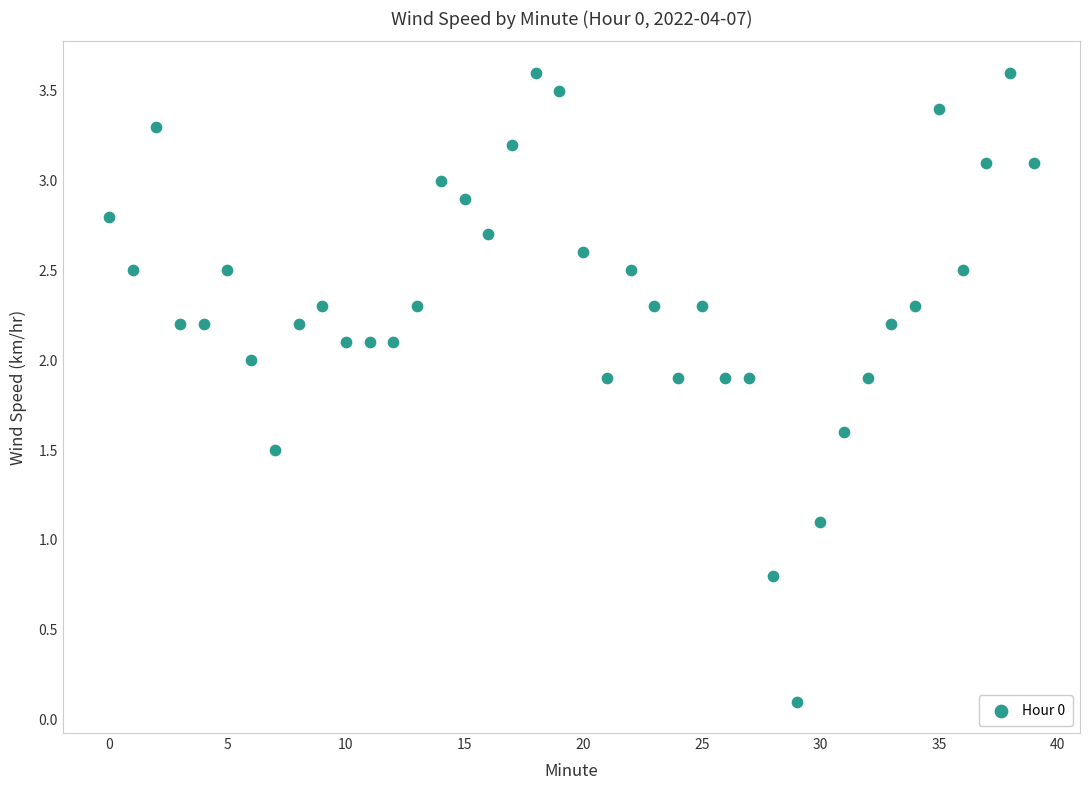

What Y value in the scatter plot is closest to 1?

1.1